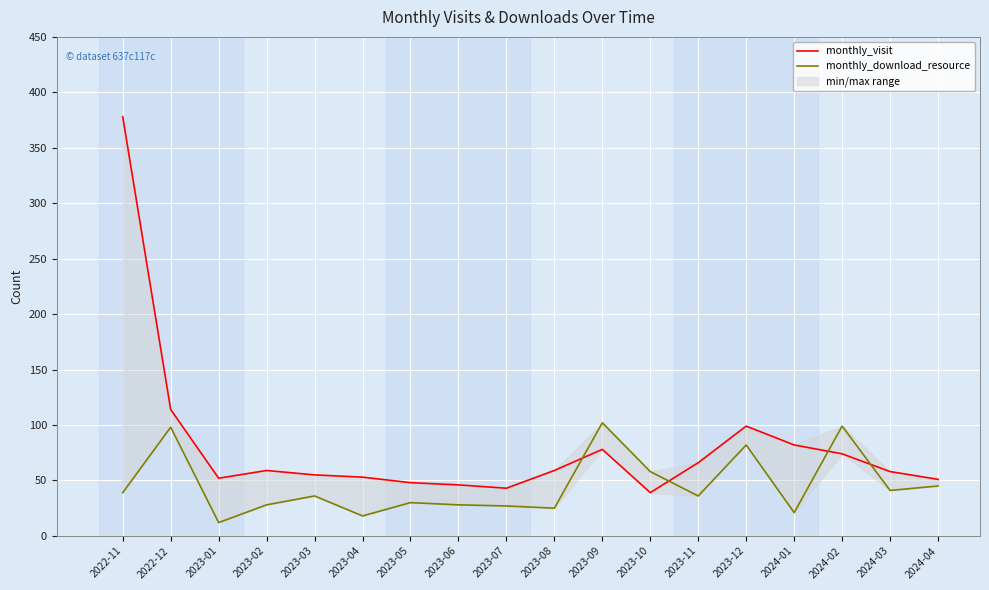

Is the value of monthly_download_resource at 2023-09 greater than the value of monthly_visit at 2023-08?

Yes